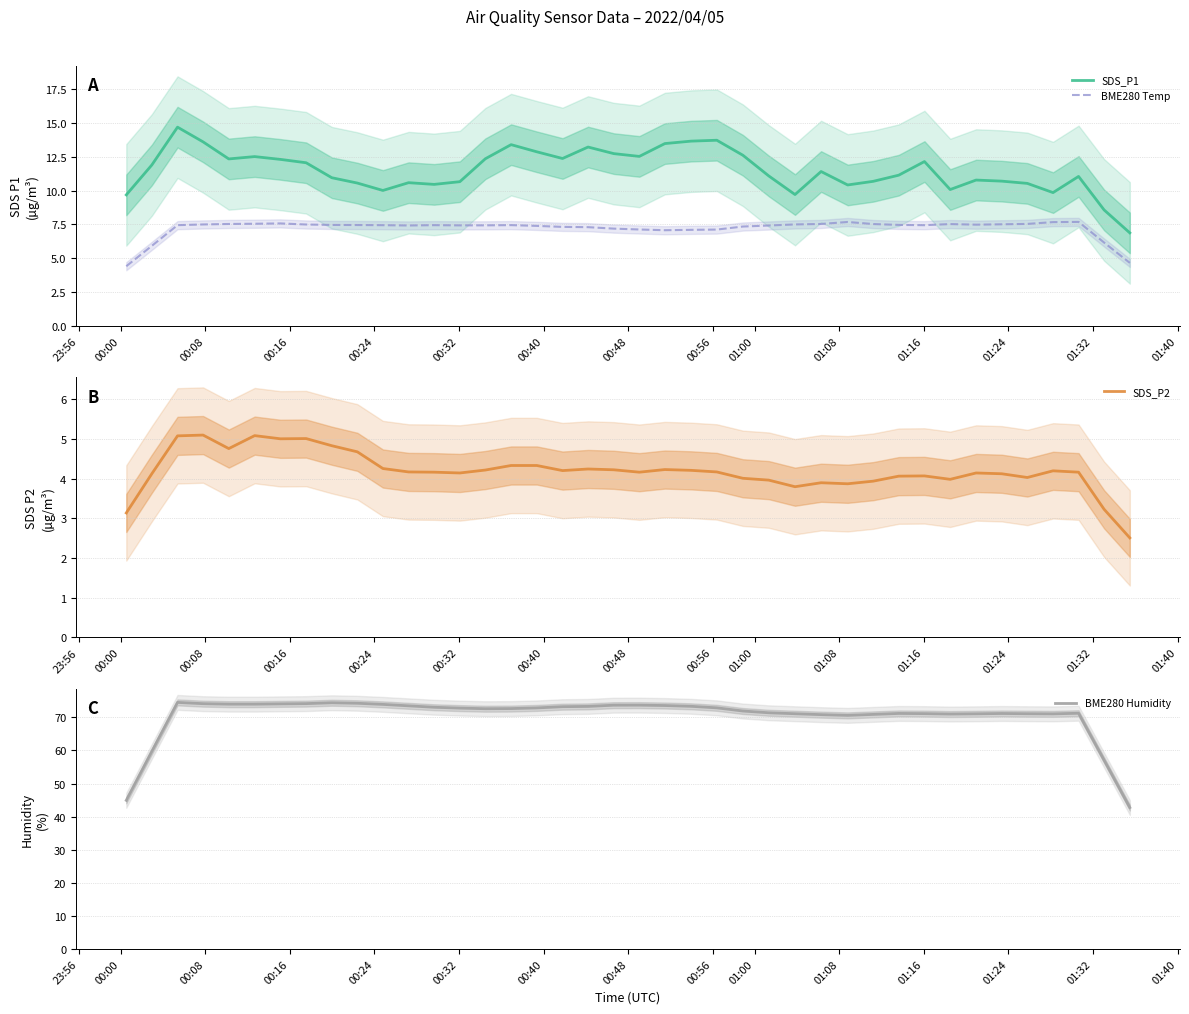

True or false: BME280 Temp and SDS_P1 intersect in this chart.

False